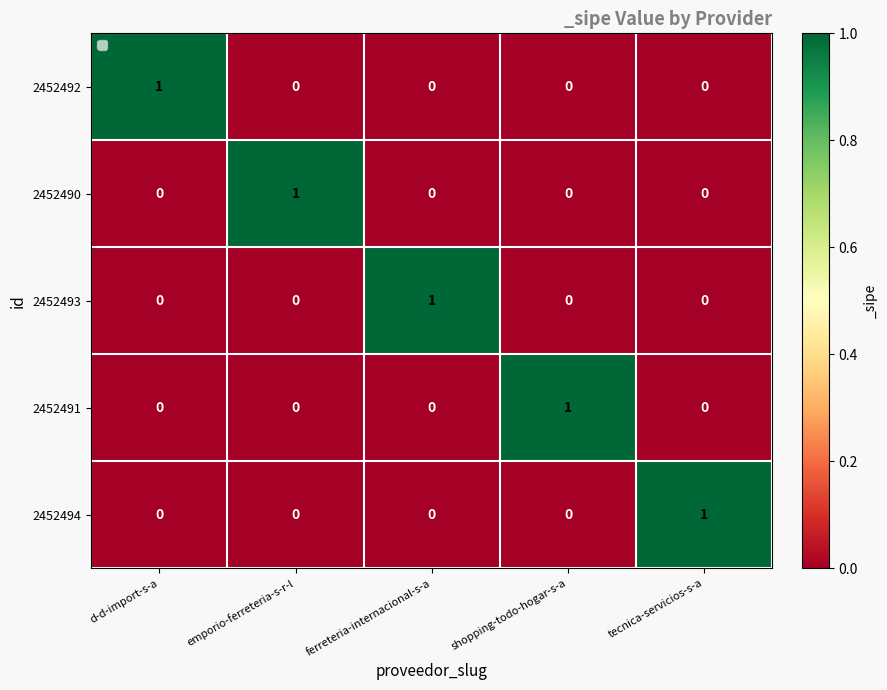

What is the total value across all series at ferreteria-internacional-s-a?

1